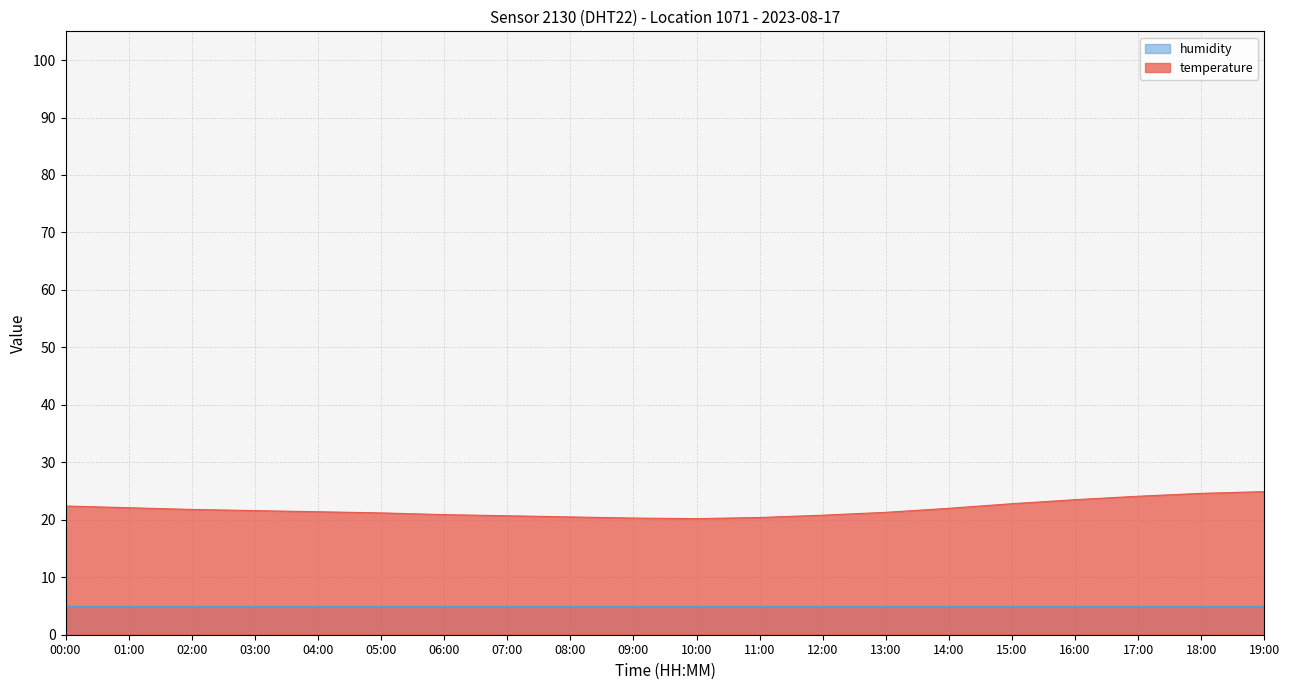

At 17:00, list the series in order from smallest to largest.

humidity, temperature